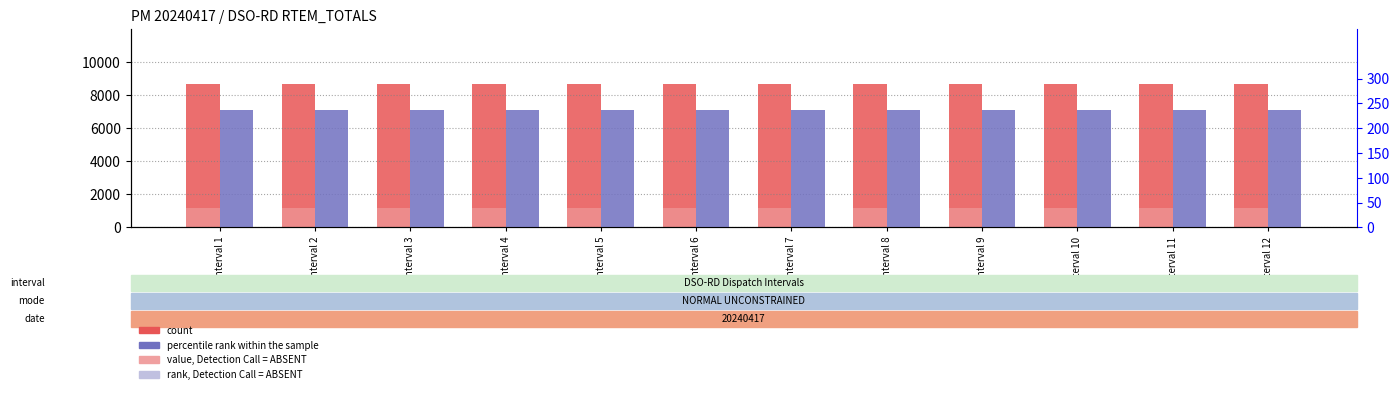

What are all the series names shown in the legend?

count, value, Detection Call = ABSENT, percentile rank within the sample, rank, Detection Call = ABSENT